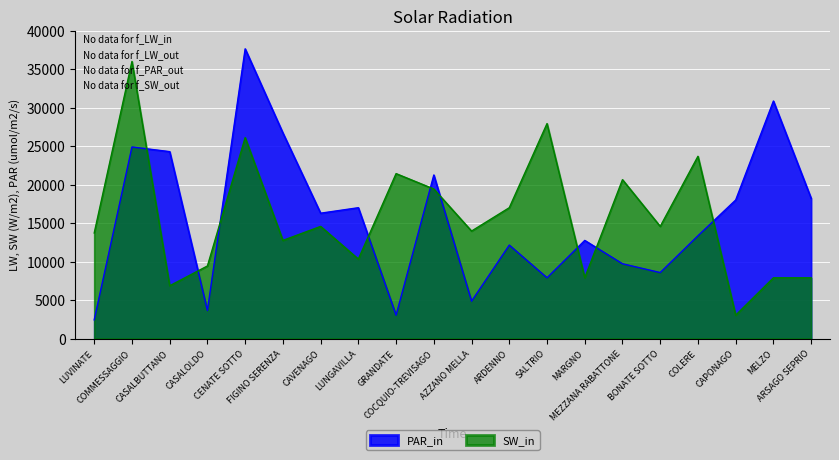

How many distinct data groups are displayed?

2